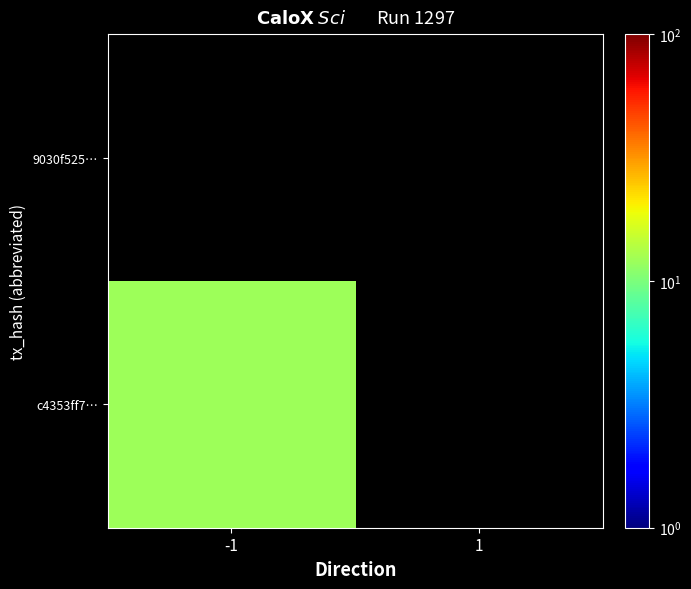

At -1, list the series in order from smallest to largest.

9030f525…, c4353ff7…